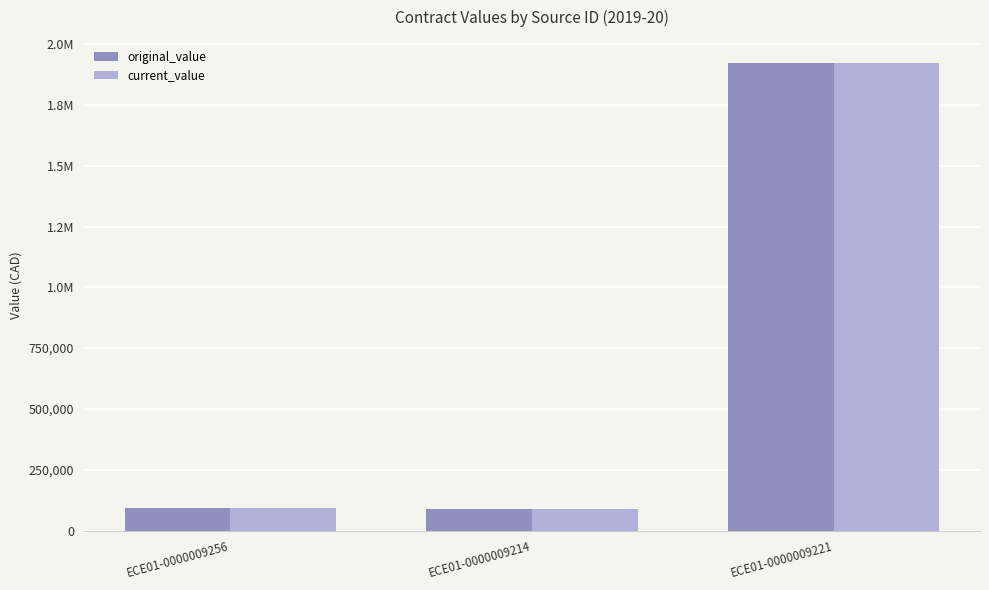

At which category is the sum across all series the highest?

ECE01-0000009221